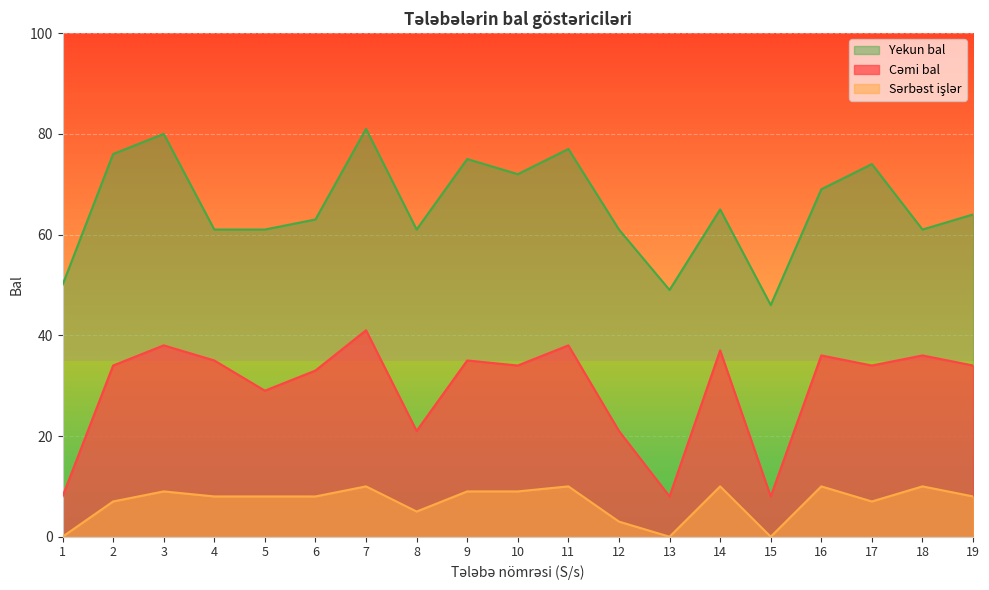

Which category has the highest value in the Yekun bal series?

7